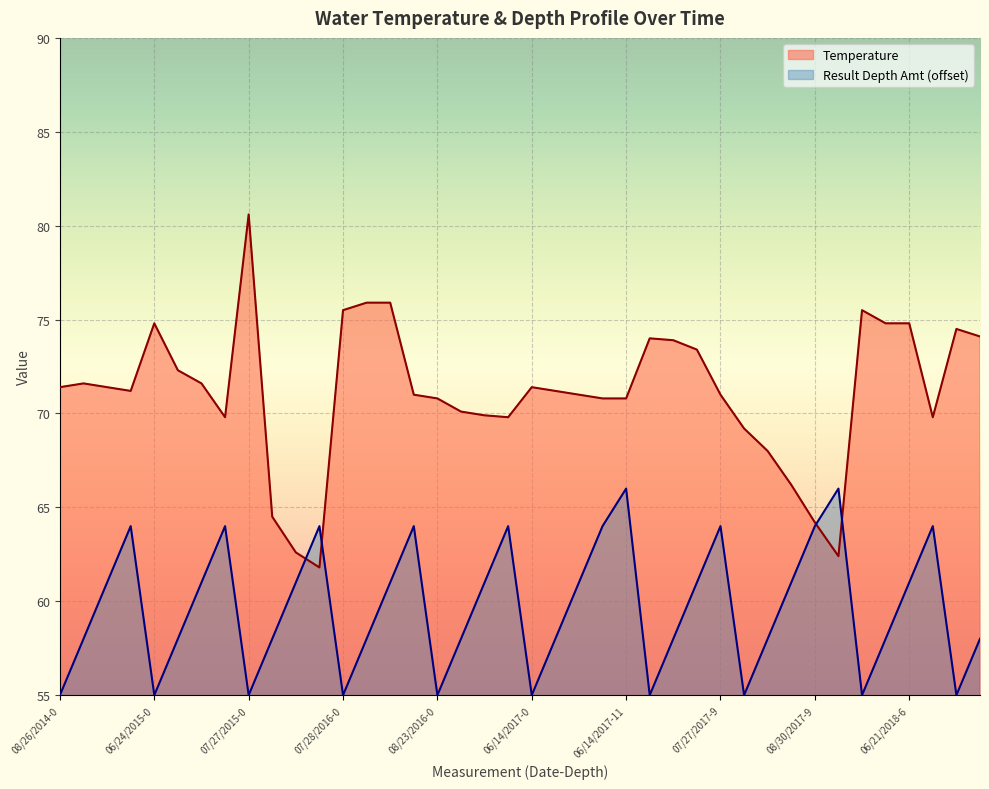

List the series in order of their peak value, lowest first.

Result Depth Amt (offset), Temperature